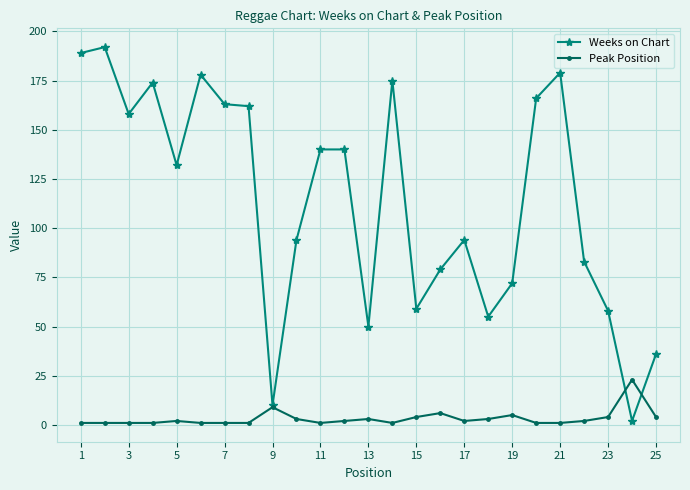

What is the average value of the Peak Position series?

3